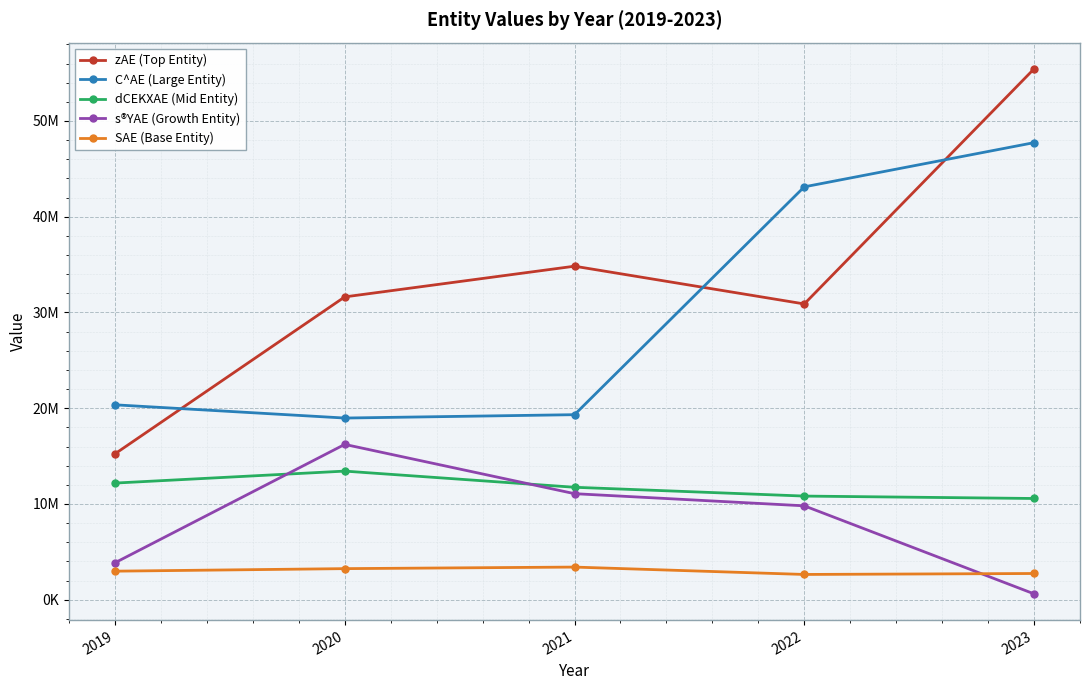

What are all the series names shown in the legend?

zAE (Top Entity), C^AE (Large Entity), dCEKXAE (Mid Entity), s®YAE (Growth Entity), SAE (Base Entity)